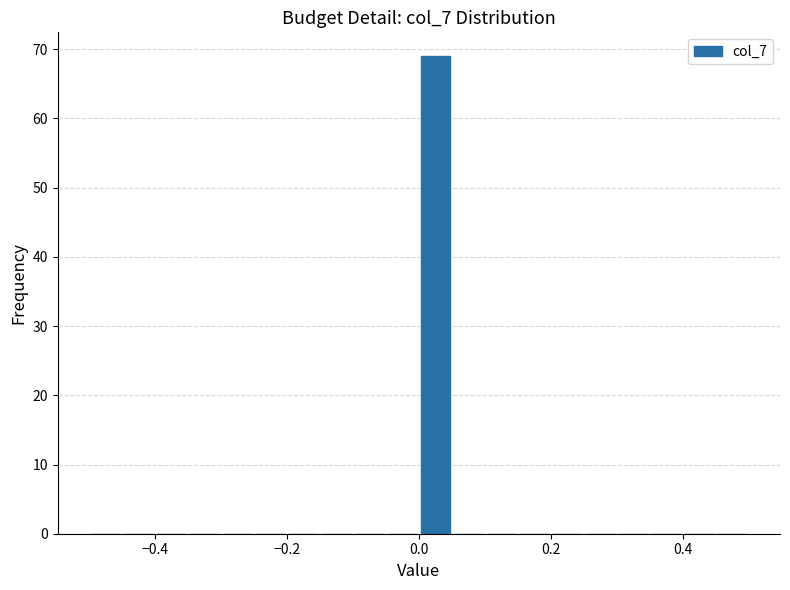

Read against the x-axis, roughly where is the centre of the tallest bar?

0.02